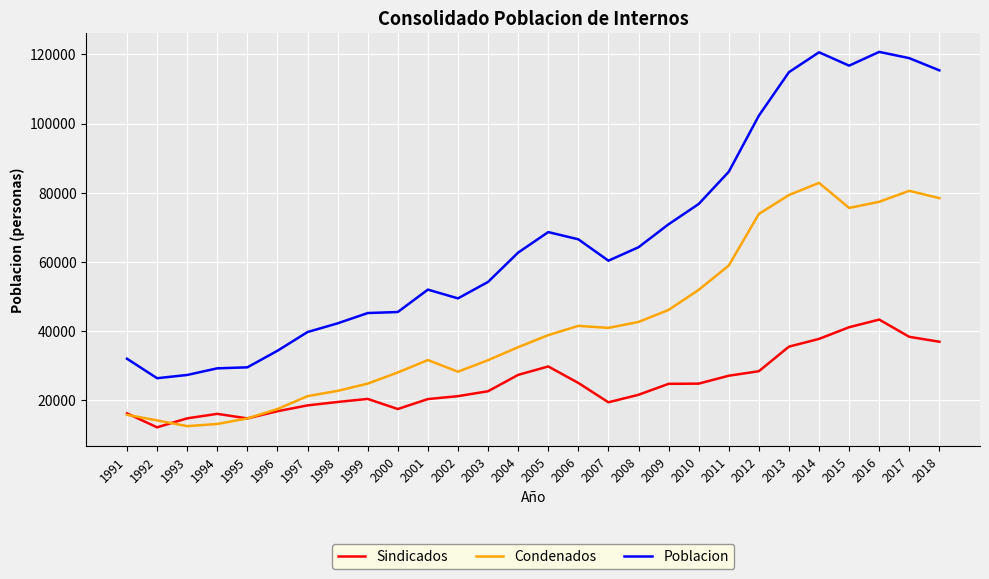

What is the sum of all Poblacion values?

1873205